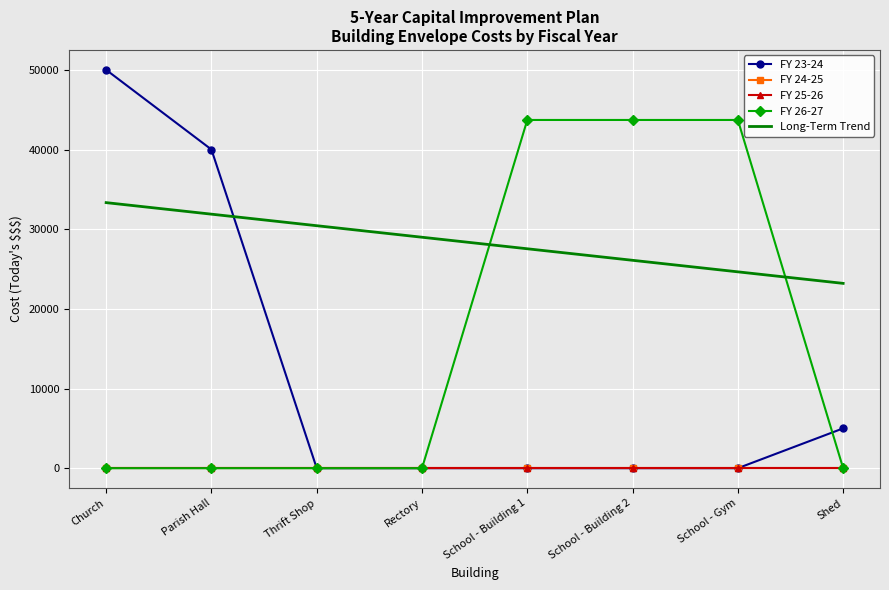

At which label does FY 25-26 reach its minimum?

Church